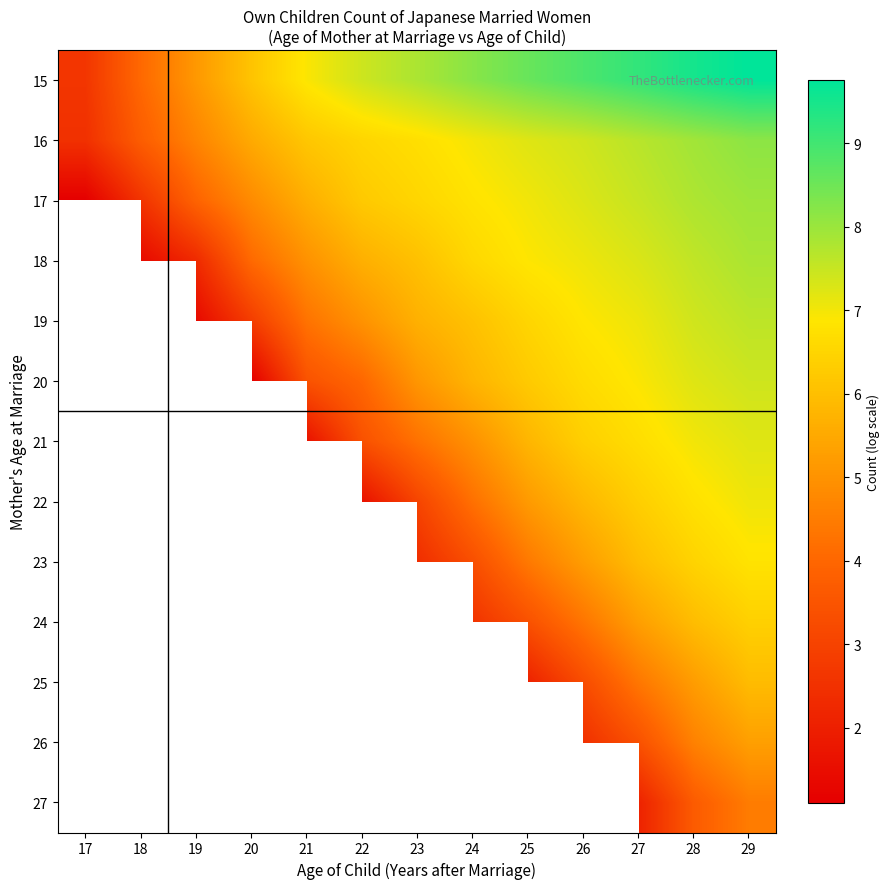

Which series has the widest spread of values?

15